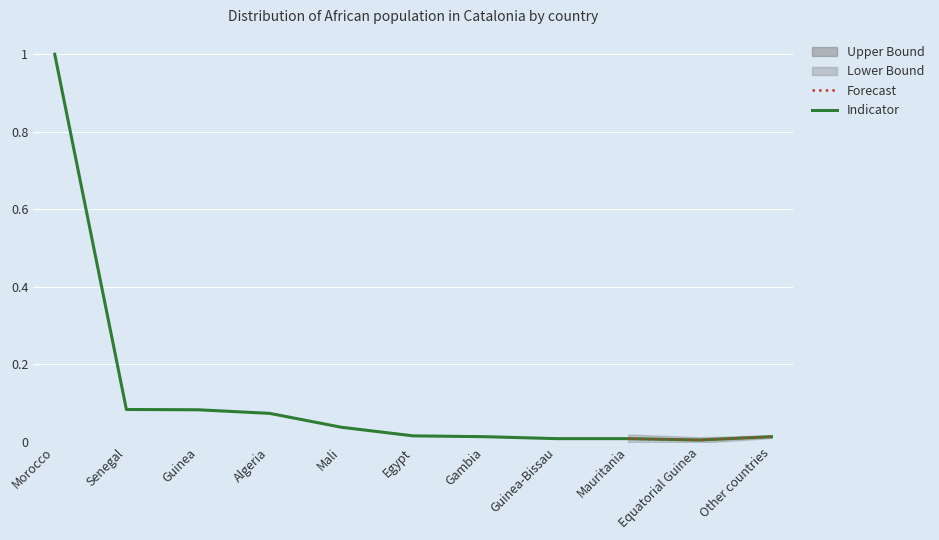

What is the maximum value shown in the chart?

1.0